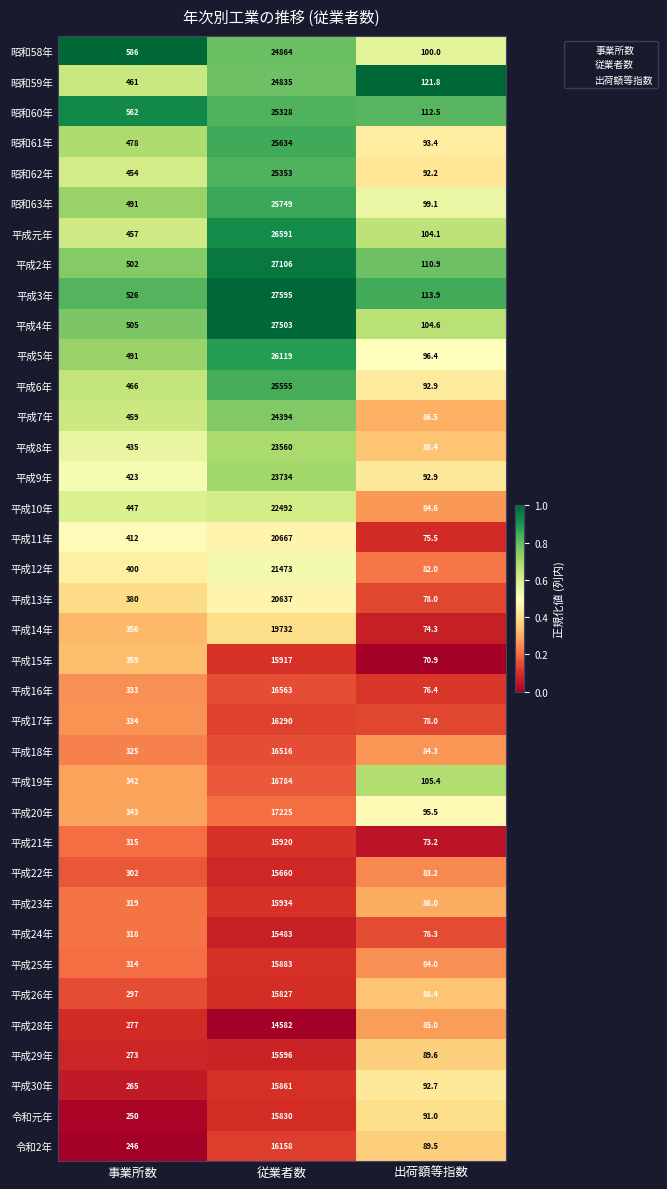

Where is 平成3年 nearest to the value 13854?

事業所数